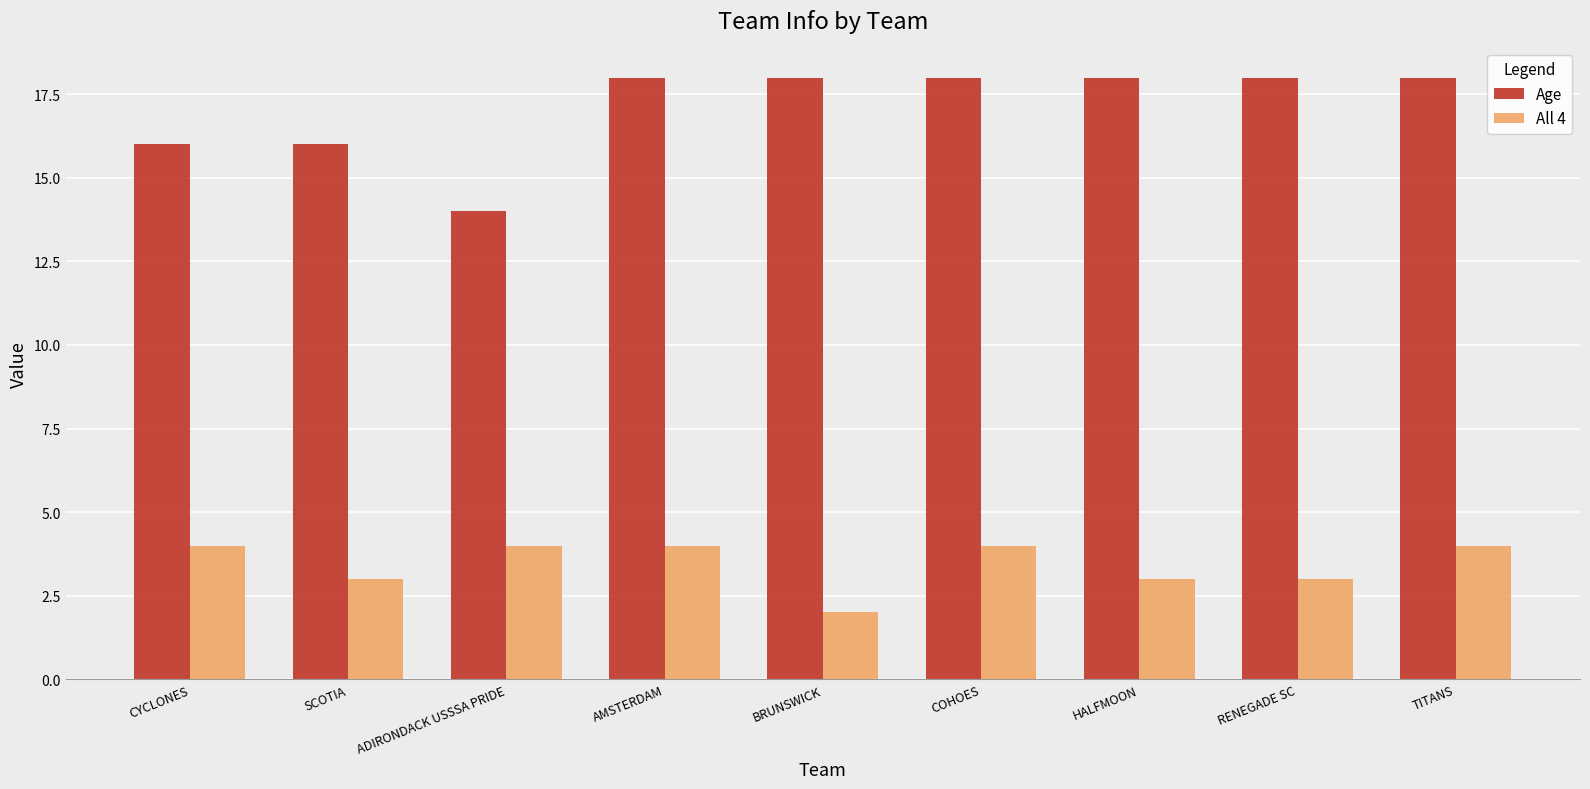

Is the value of Age at SCOTIA greater than the value of All 4 at ADIRONDACK USSSA PRIDE?

Yes